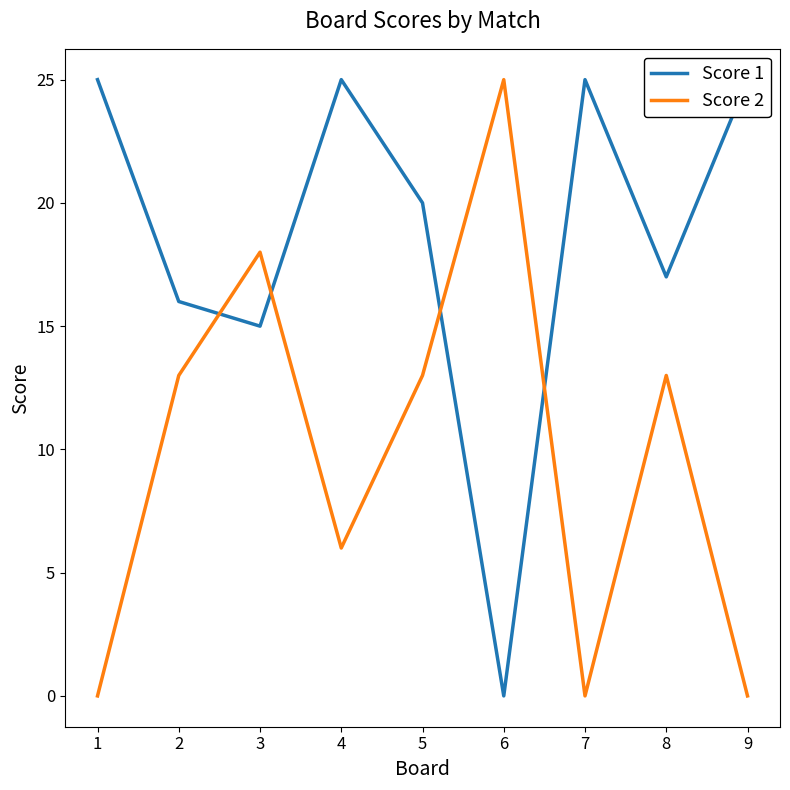

Which series changed the most between 5 and 6?

Score 1